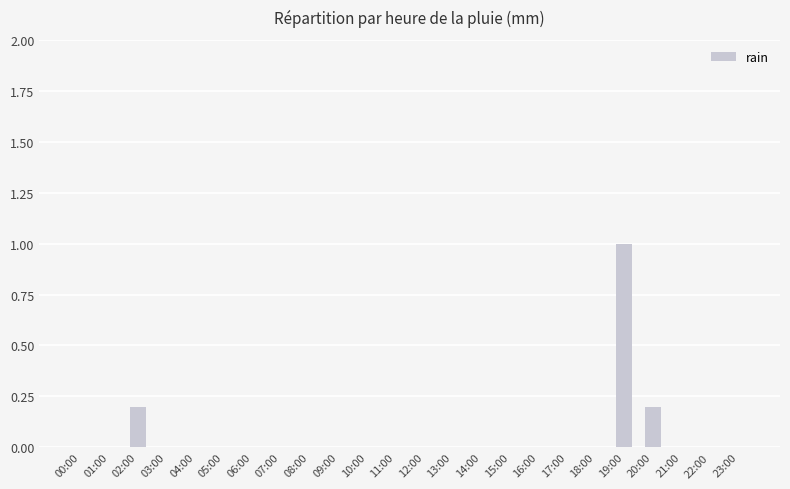

How many categories are shown in the chart?

24